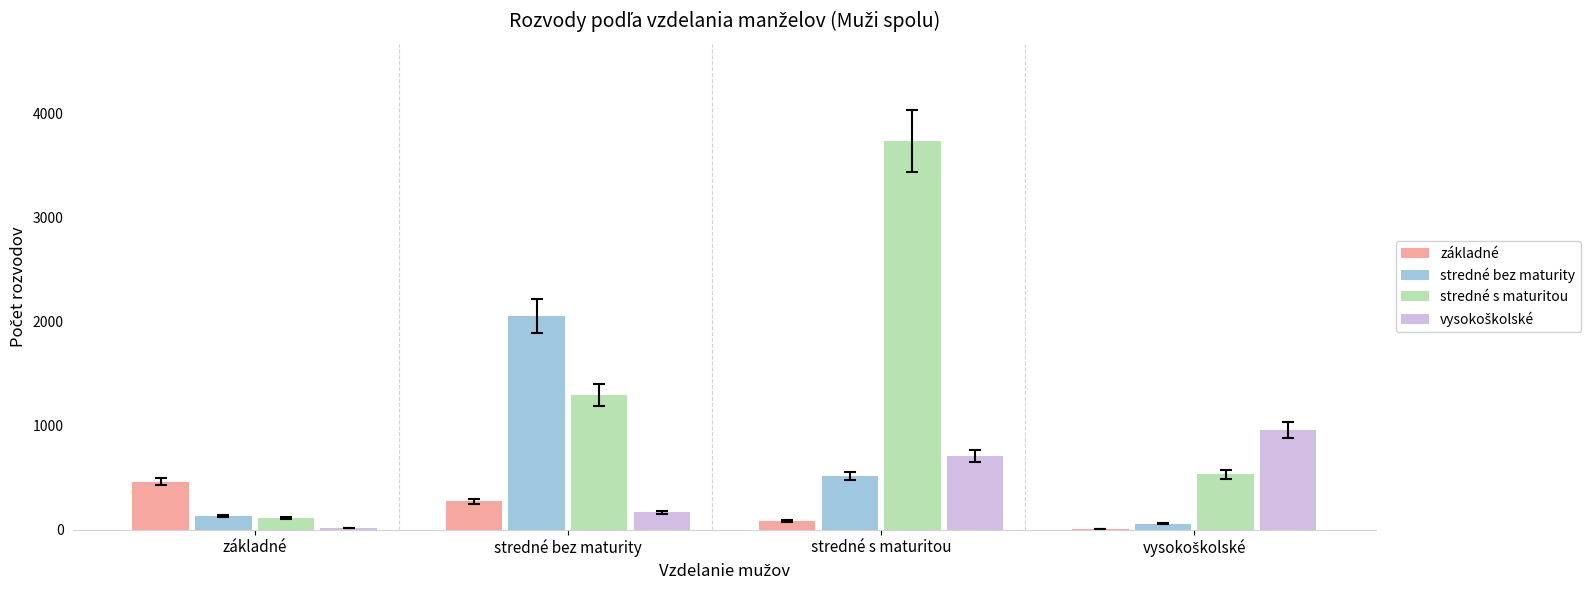

Between základné and stredné bez maturity, which series saw the biggest shift?

stredné bez maturity